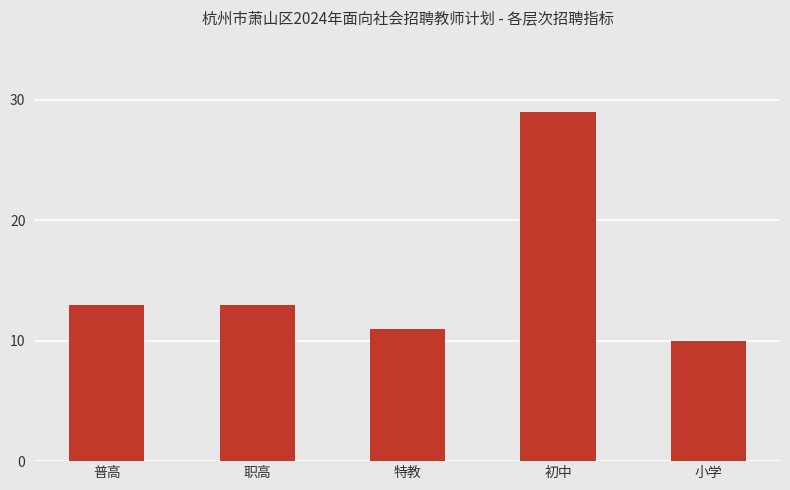

What is the difference between the values at 小学 and 特教?

1